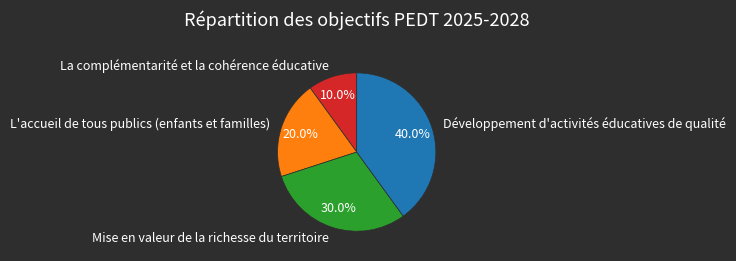

Is it true that La complémentarité et la cohérence éducative is 10% of the pie?

True